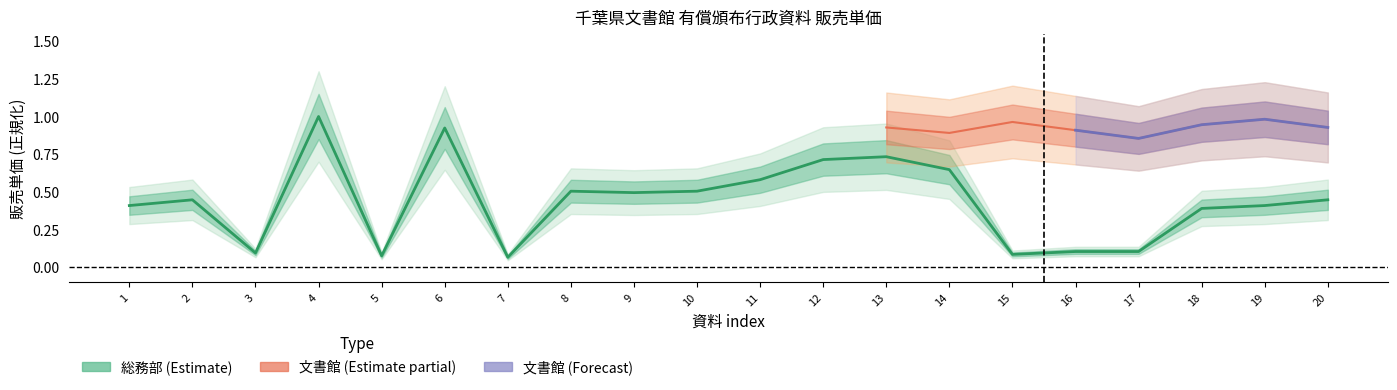

The value at 16 is 0.1. True or false?

True